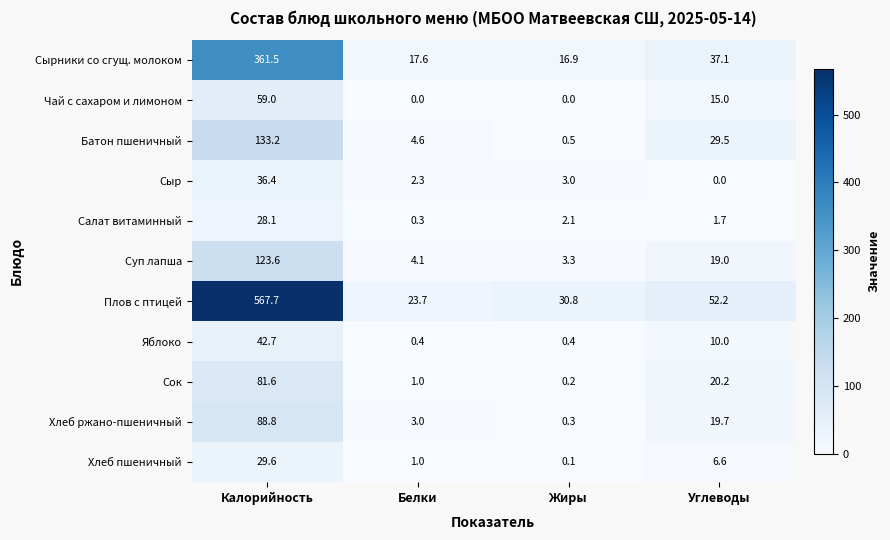

What is the greatest value displayed?

567.7